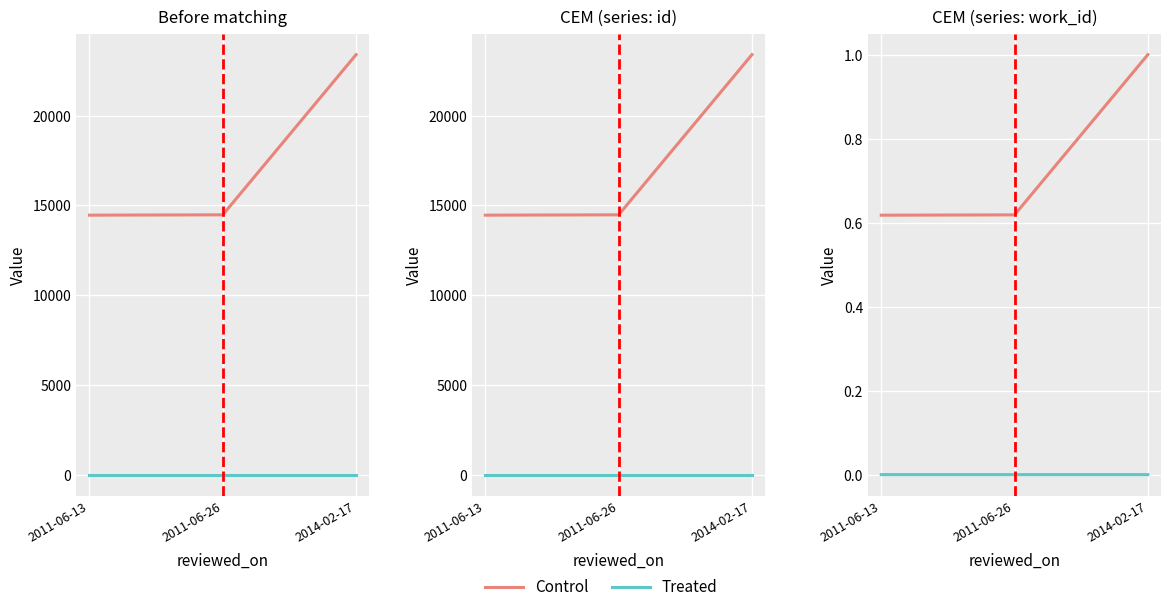

How many Treated values are between 0 and 1?

3